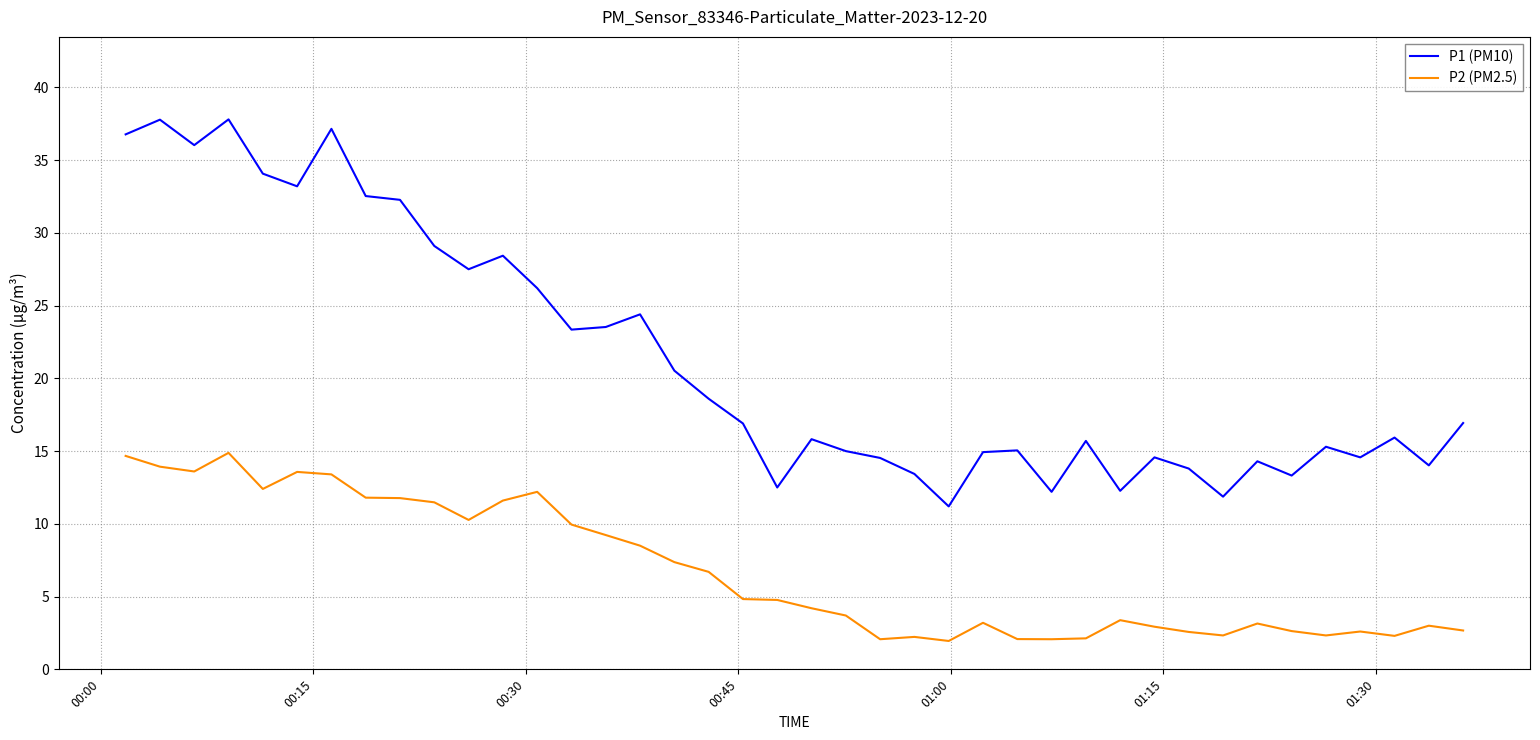

What is the difference between the maximum and minimum values in the P1 (PM10) series?

26.6